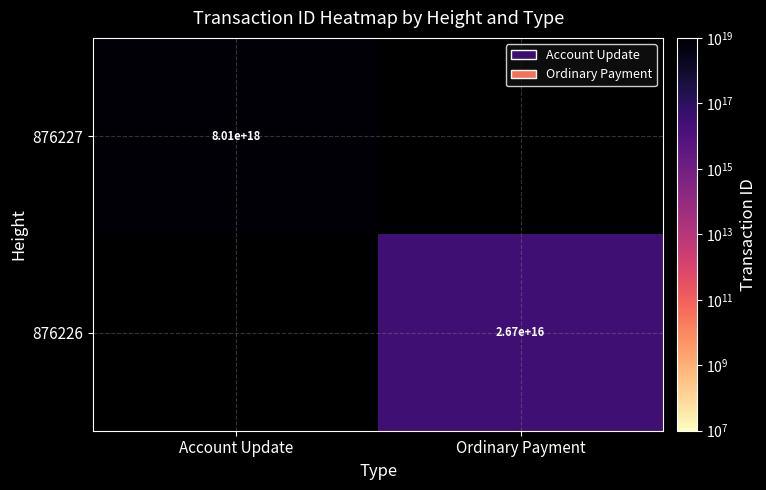

True or false: 876226 has a value of 35950432798615144 at Ordinary Payment.

False